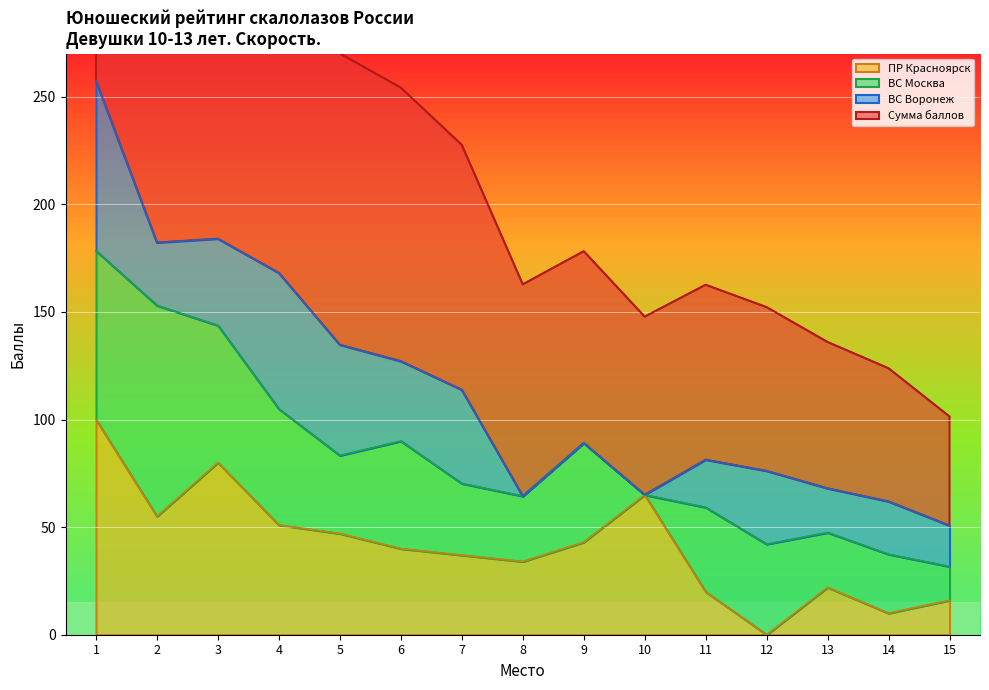

What is the highest value of the ПР Красноярск series?

100